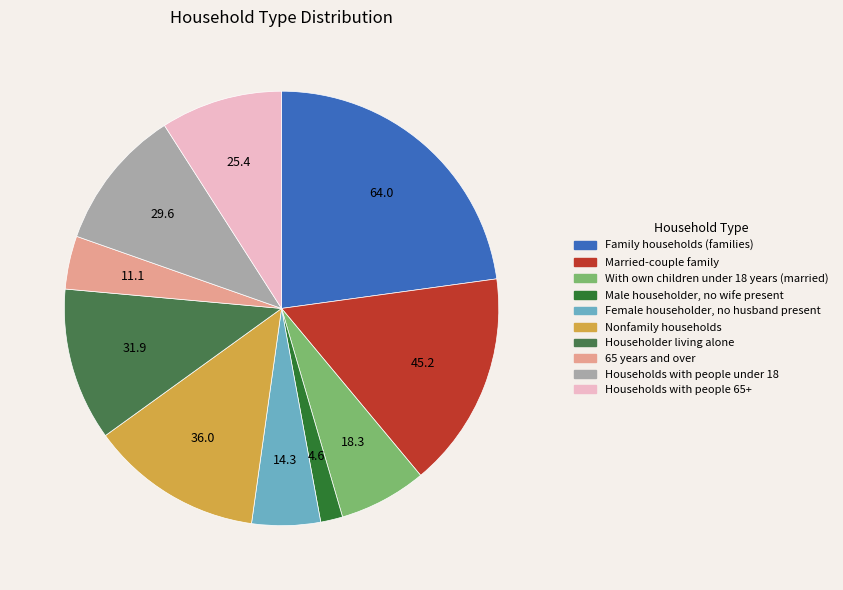

Is there any slice that represents more than half of the pie?

No